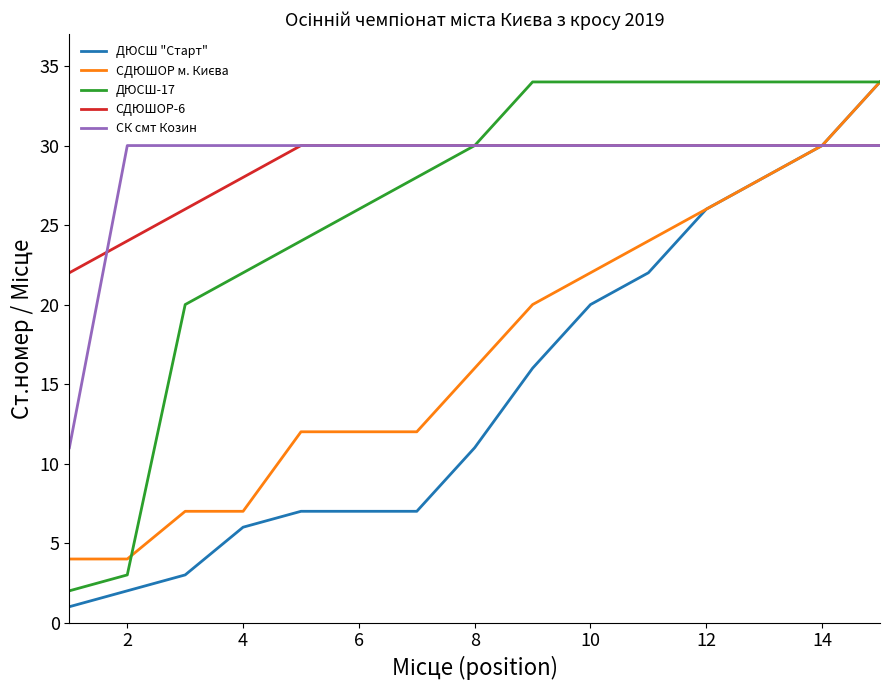

What is the maximum value shown in the chart?

34